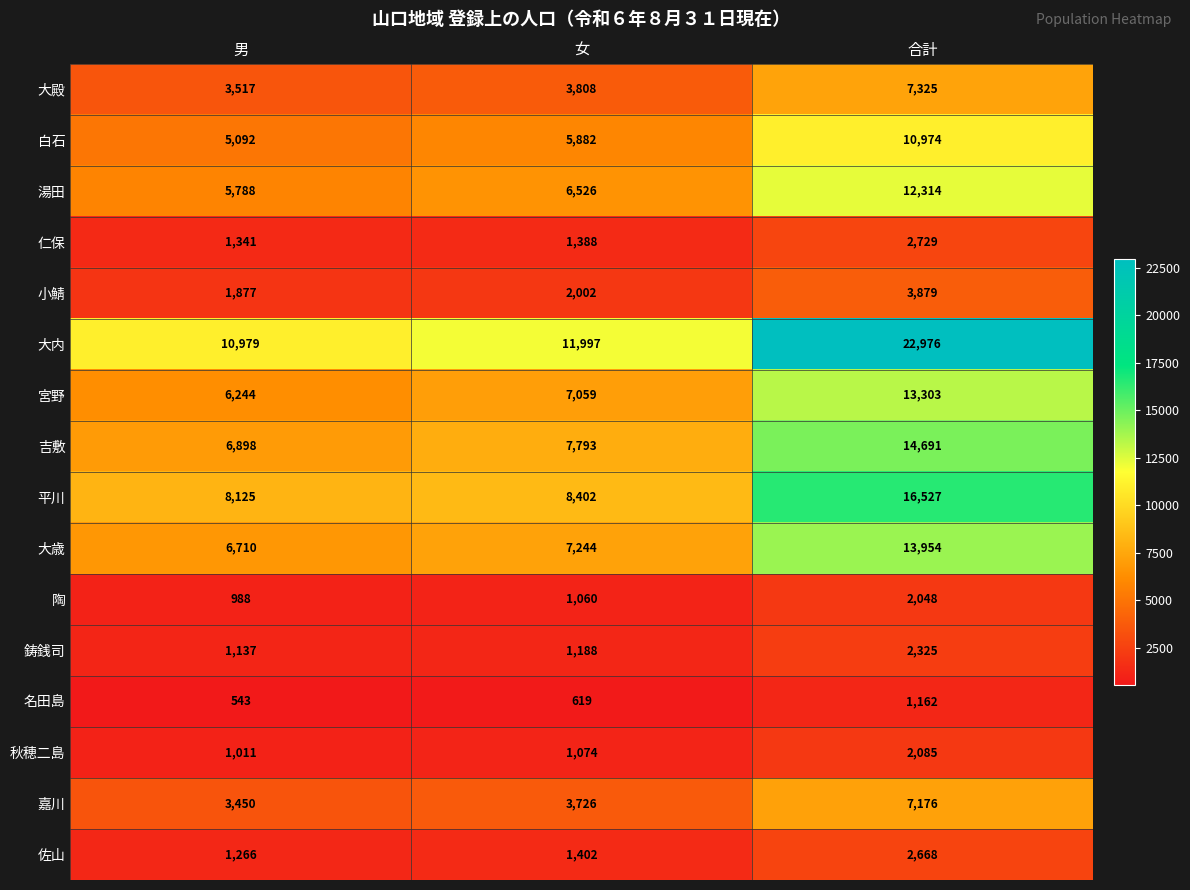

Rank the series at 女 from lowest to highest value.

名田島, 陶, 秋穂二島, 鋳銭司, 仁保, 佐山, 小鯖, 嘉川, 大殿, 白石, 湯田, 宮野, 大歳, 吉敷, 平川, 大内